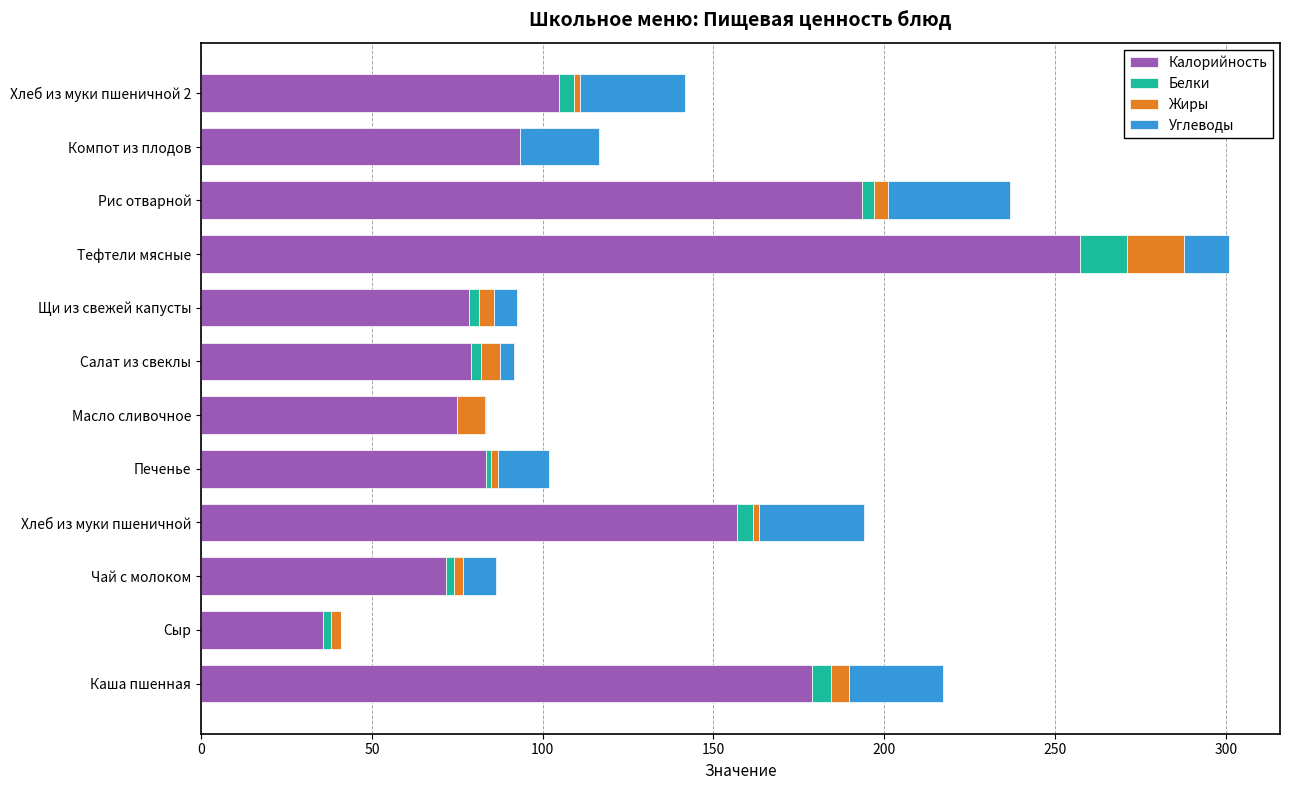

At which category is the sum across all series the highest?

Тефтели мясные